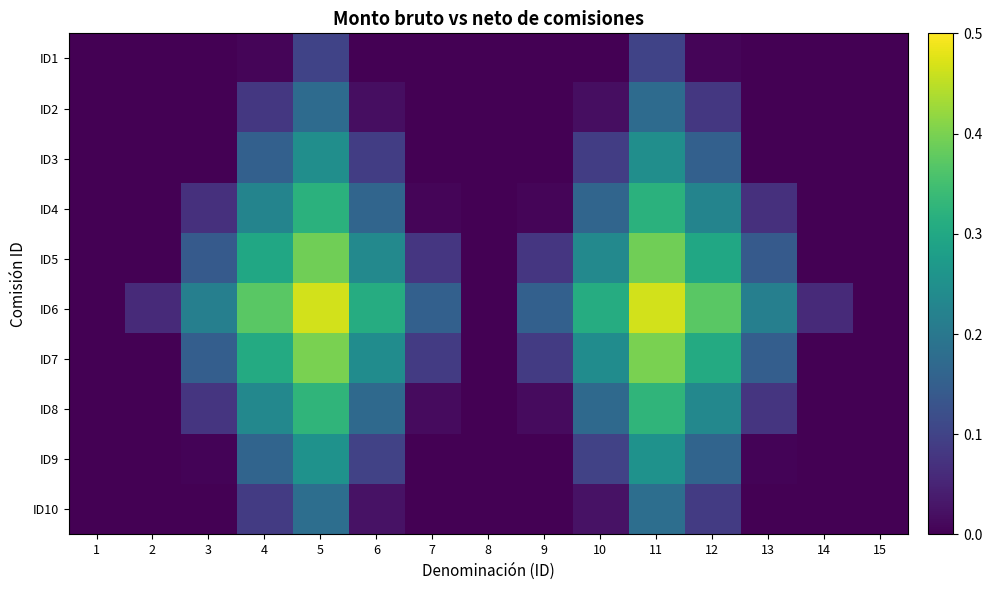

At how many categories does at least one series exceed 0?

12